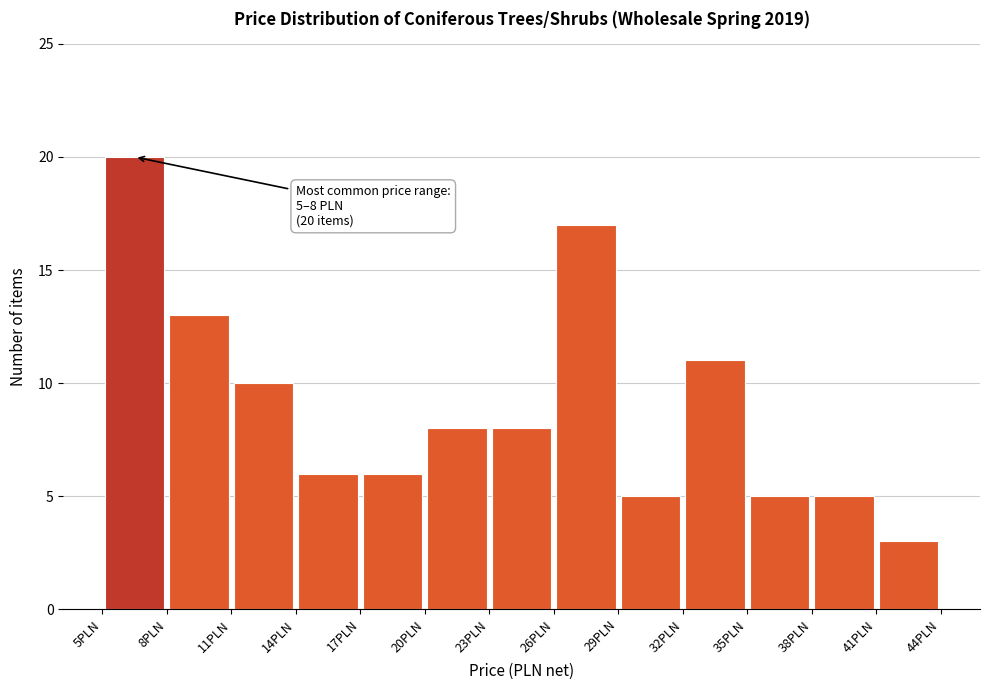

Over which range of the x-axis is the bar tallest?

5 to 8